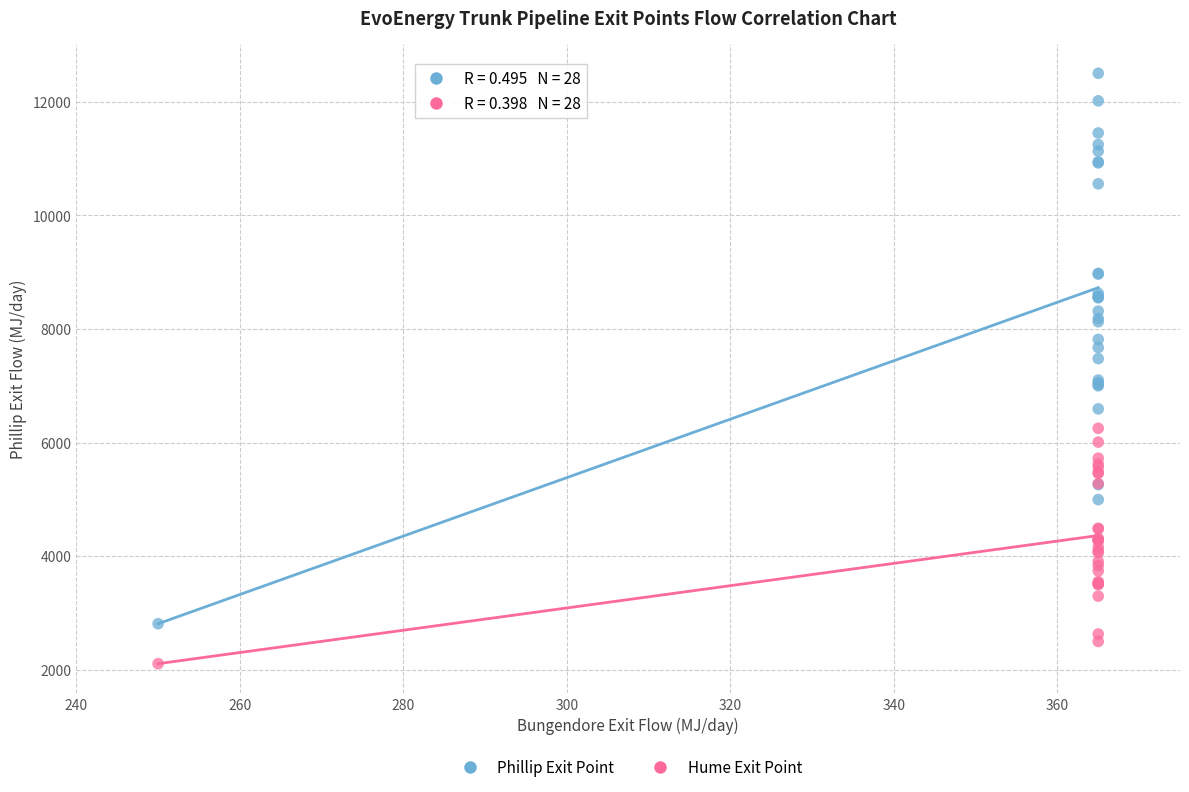

What are all the series names shown in the legend?

Phillip Exit Point, Hume Exit Point